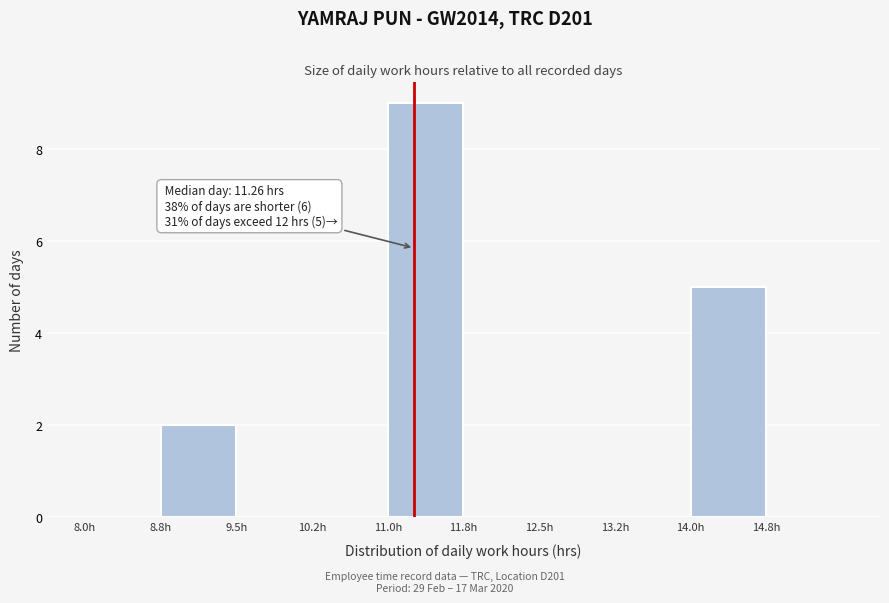

Which range on the x-axis has the tallest bar?

11.00 to 11.75